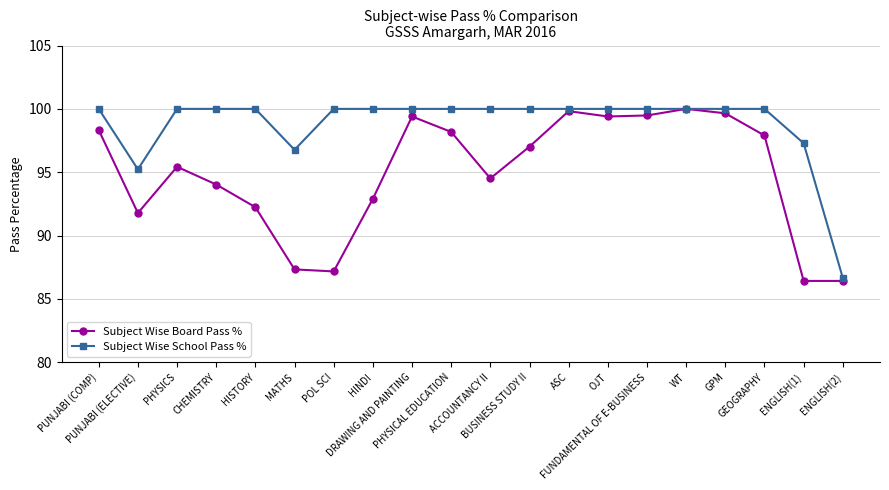

The value of Subject Wise Board Pass % at GEOGRAPHY is 171.4. True or false?

False